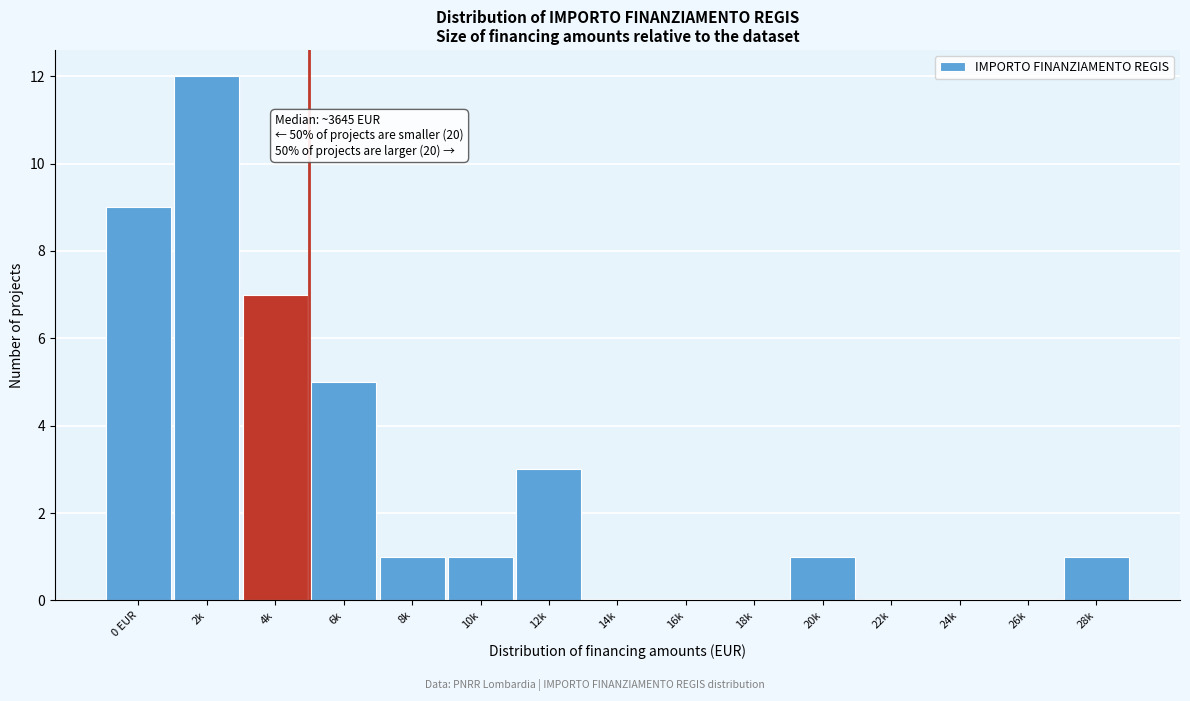

Reading right to left, transcribe all the data shown in this chart.

28k=1	26k=0	24k=0	22k=0	20k=1	18k=0	16k=0	14k=0	12k=3	10k=1	8k=1	6k=5	4k=7	2k=12	0 EUR=9